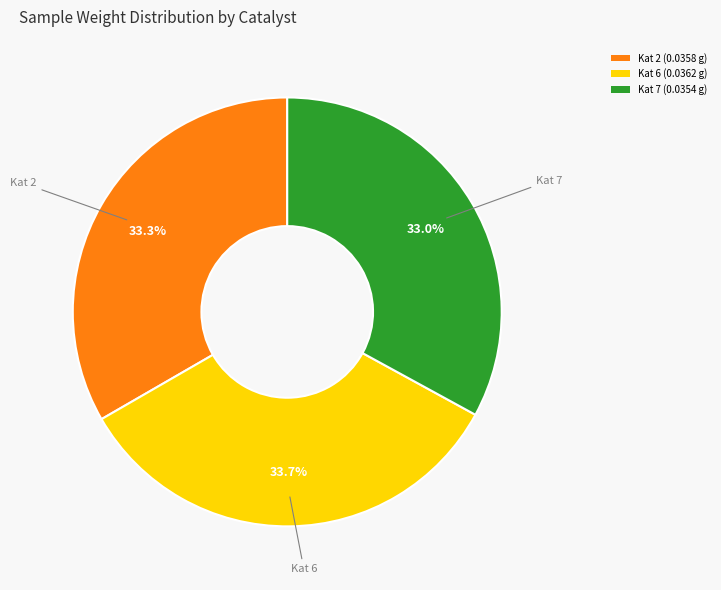

Is it true that Kat 7 is 20% of the pie?

False